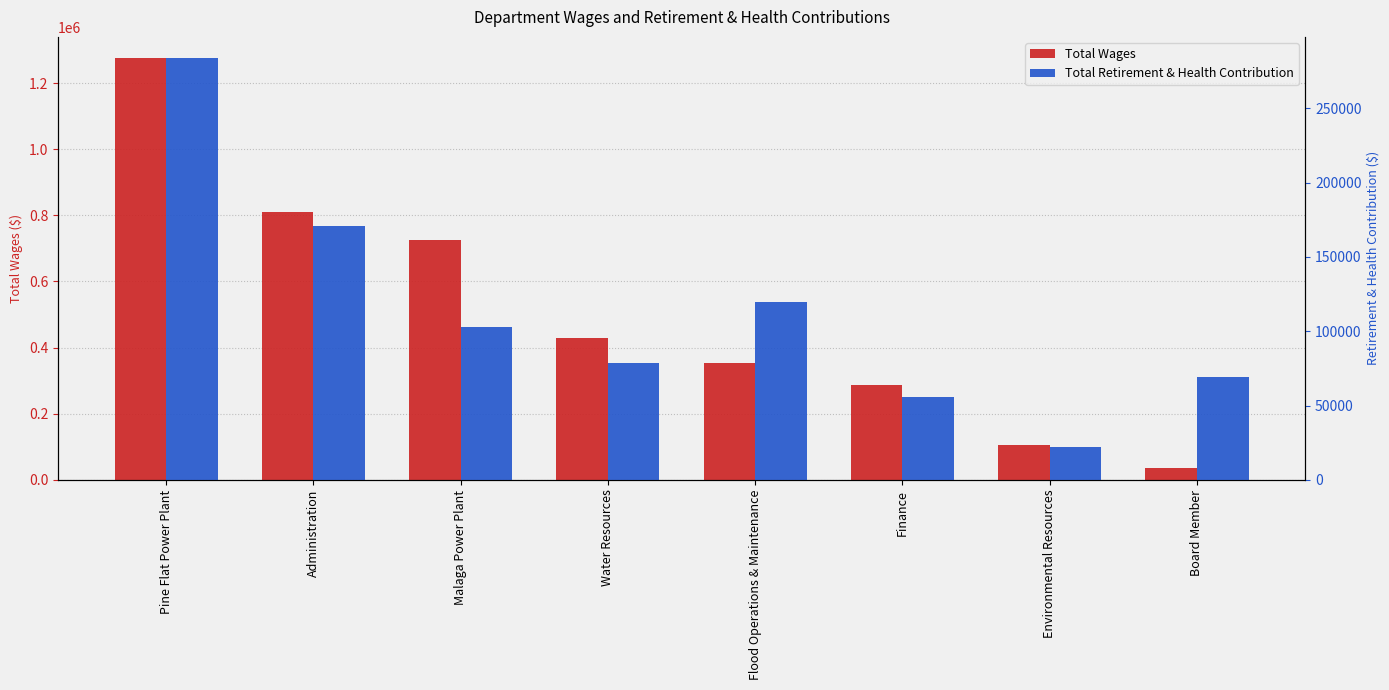

What is the highest value of the Total Retirement & Health Contribution series?

283741